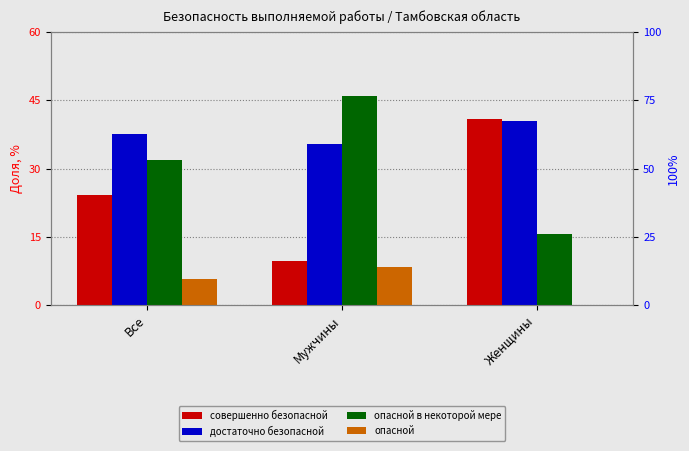

What is the total value across all series at Мужчины?

99.4